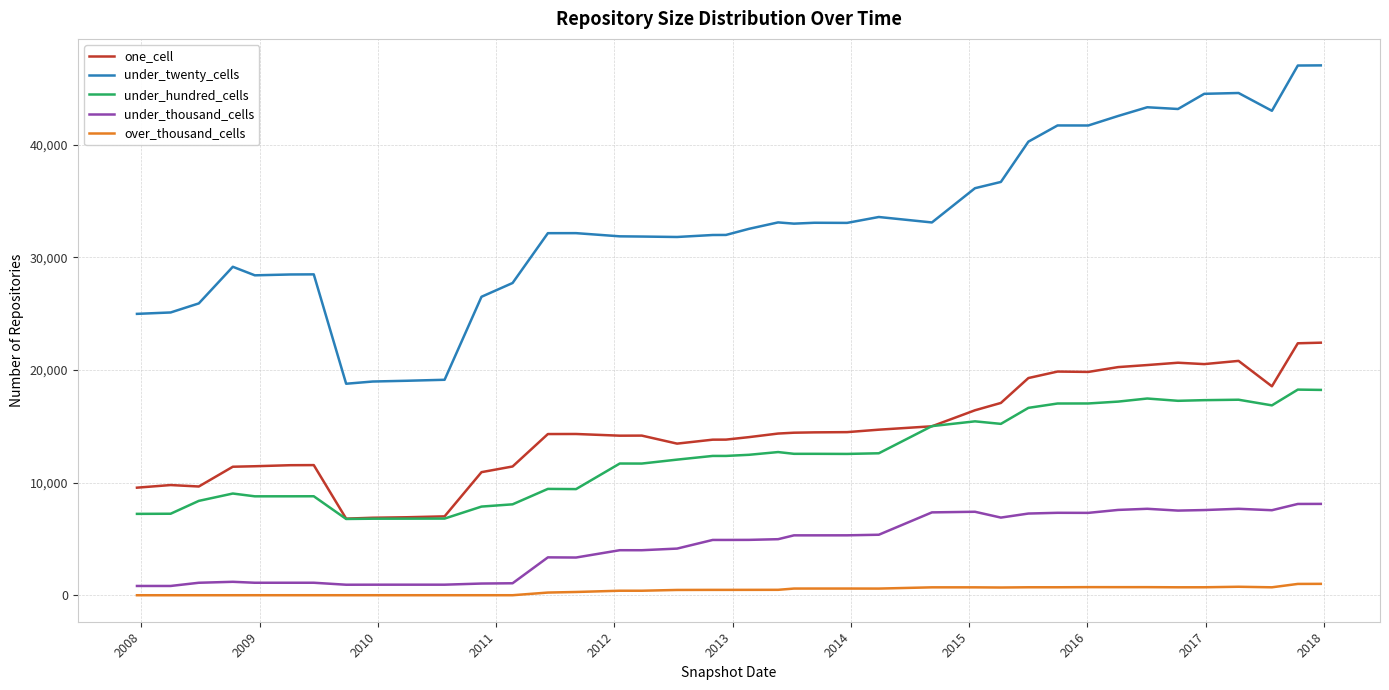

What is the maximum value shown in the chart?

47022